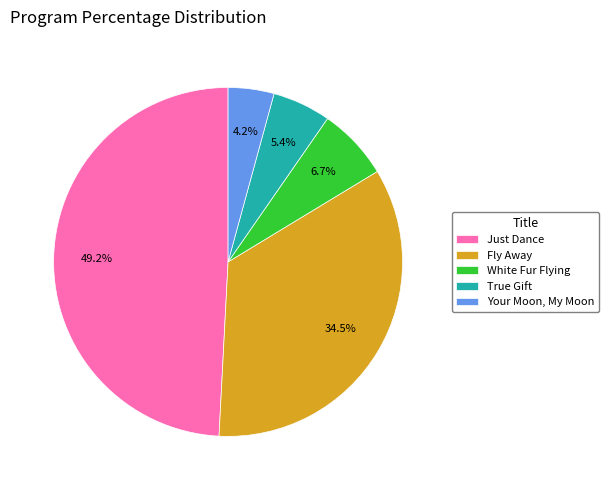

Which slice is the largest?

Just Dance